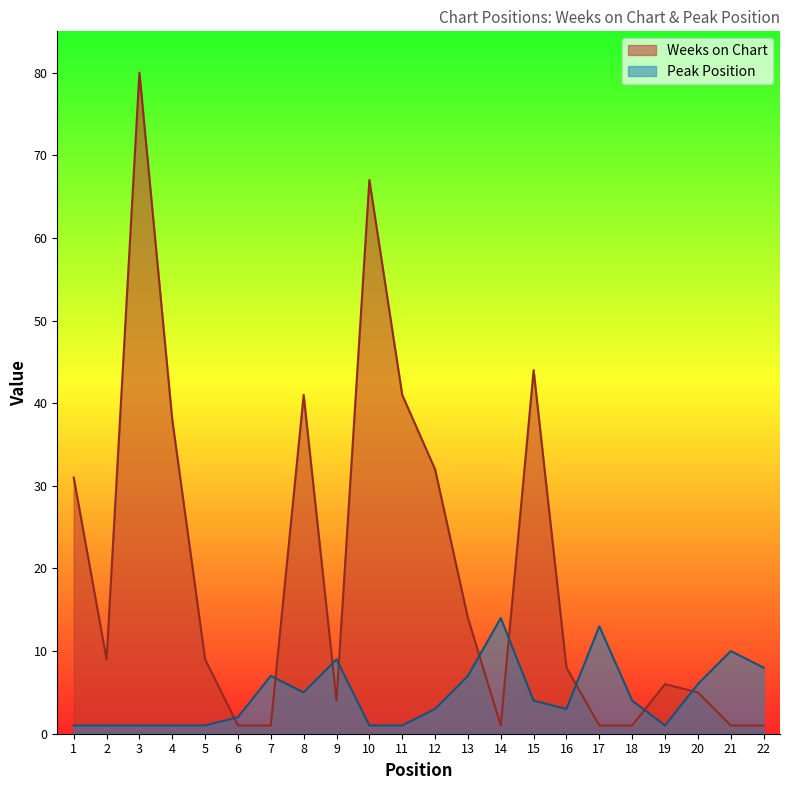

What is the value of the Weeks on Chart point at the 11th from the left?

41